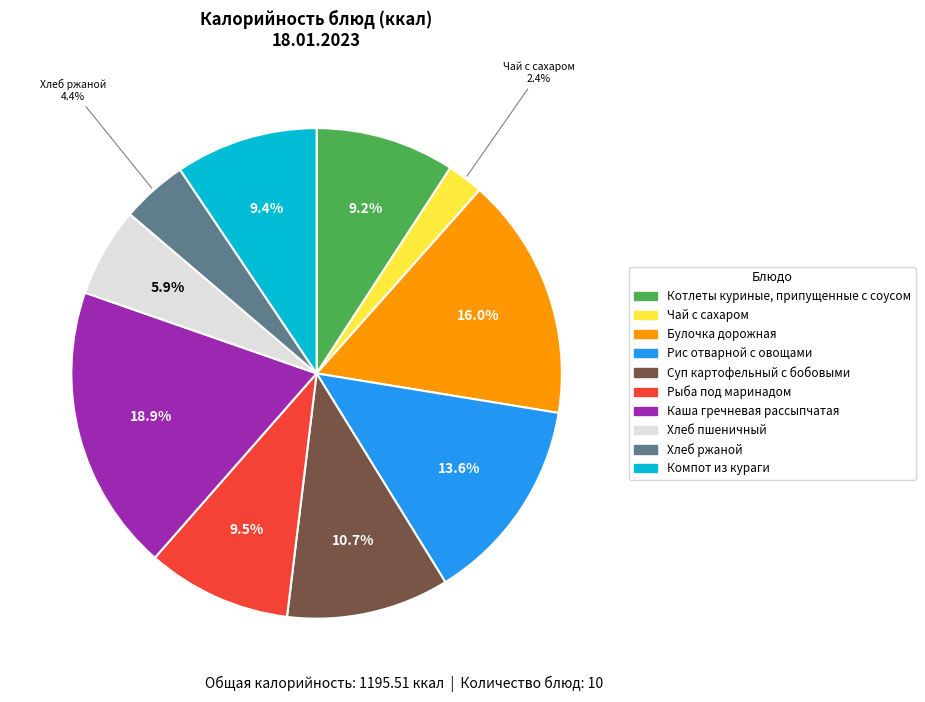

How many slices are in this pie chart?

10